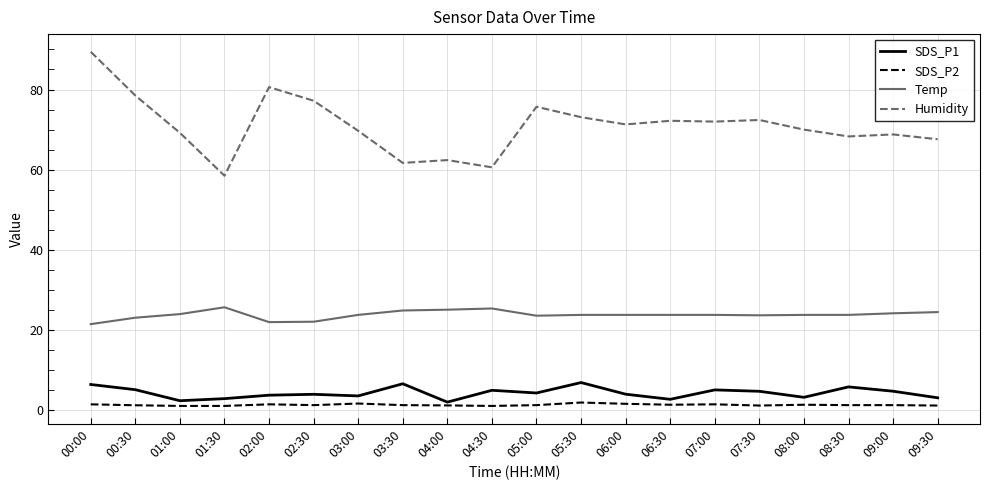

Does the chart have visible grid lines?

Yes